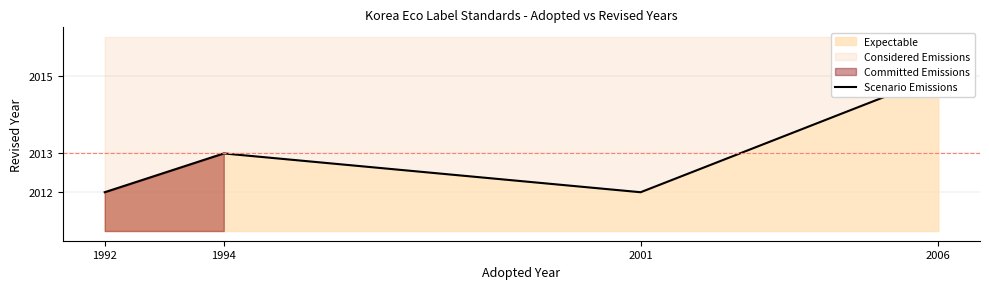

Reading left to right, transcribe all the data shown in this chart.

1992=2012	1994=2013	2001=2012	2006=2015